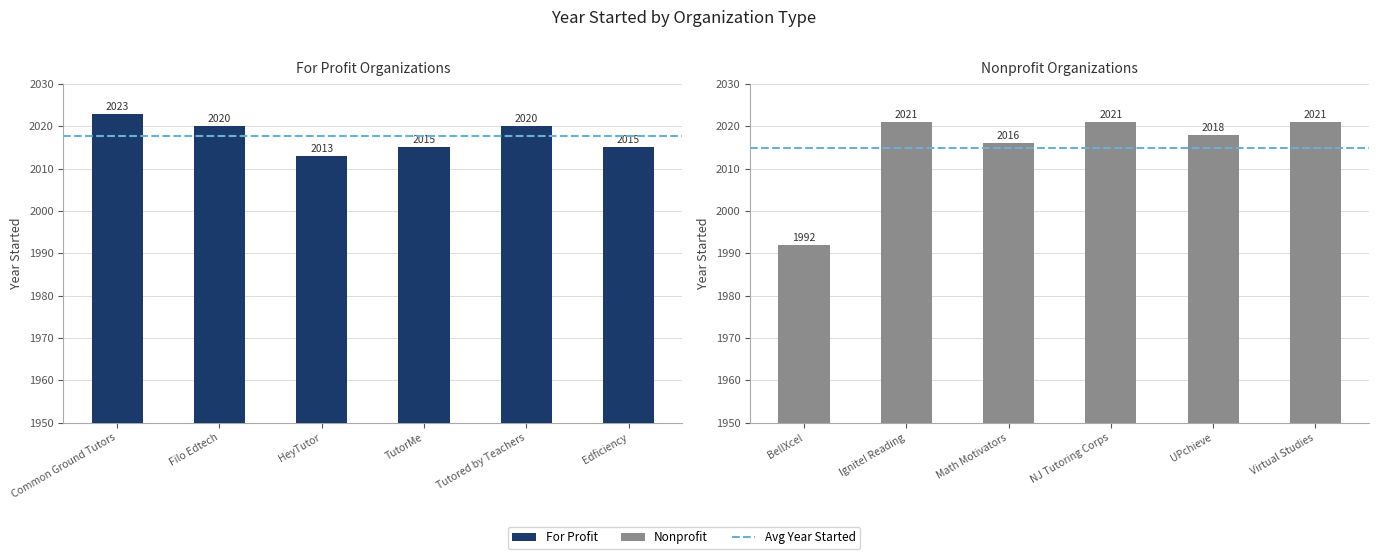

At how many categories does at least one series exceed 2005?

6